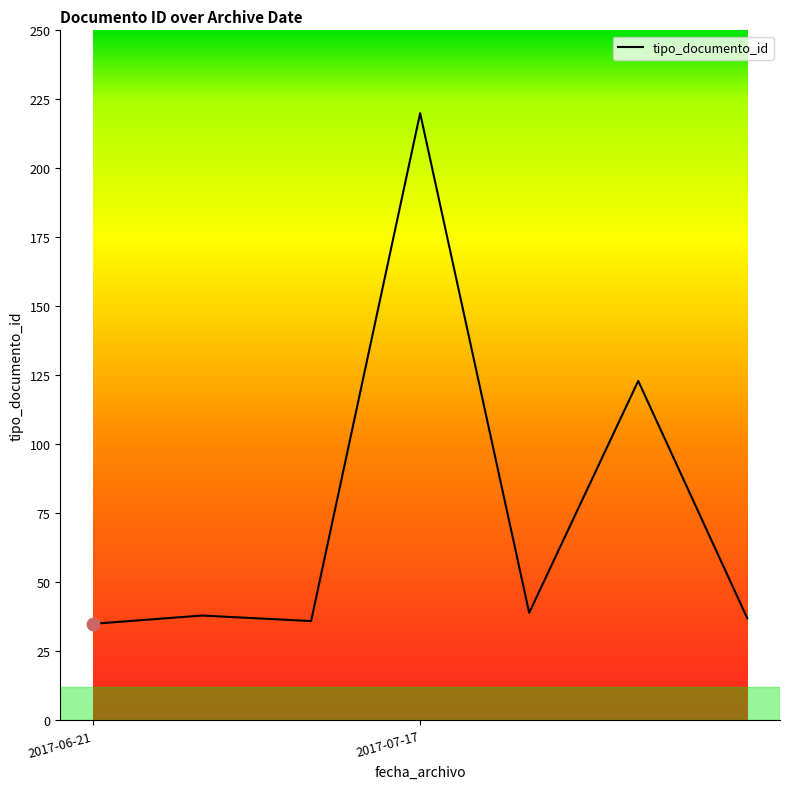

What is the sum of all values?

528